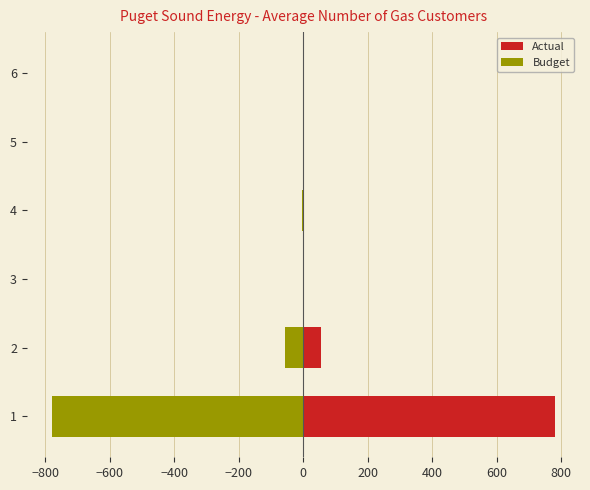

What is the sum of all Actual values?

840.1